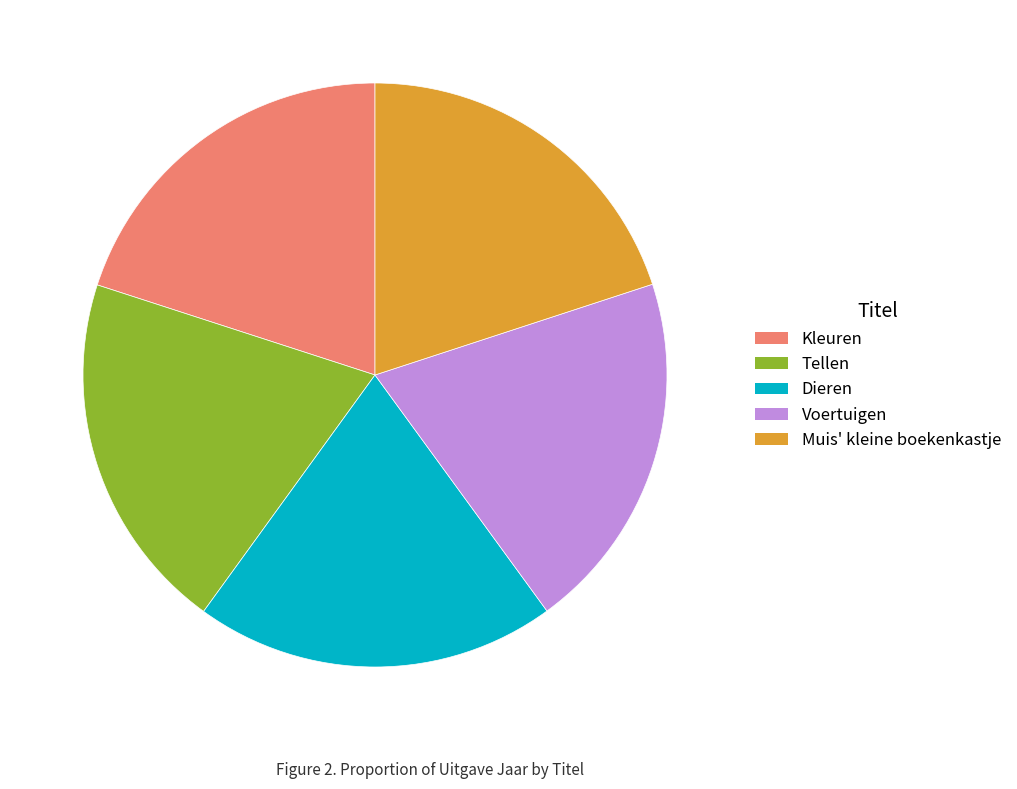

Do Voertuigen and Tellen together represent more than half of the pie?

No